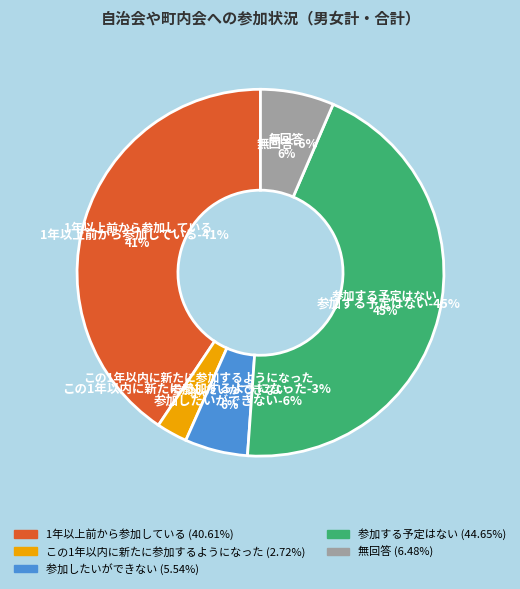

To the nearest percent, what portion does 参加する予定はない represent?

45%